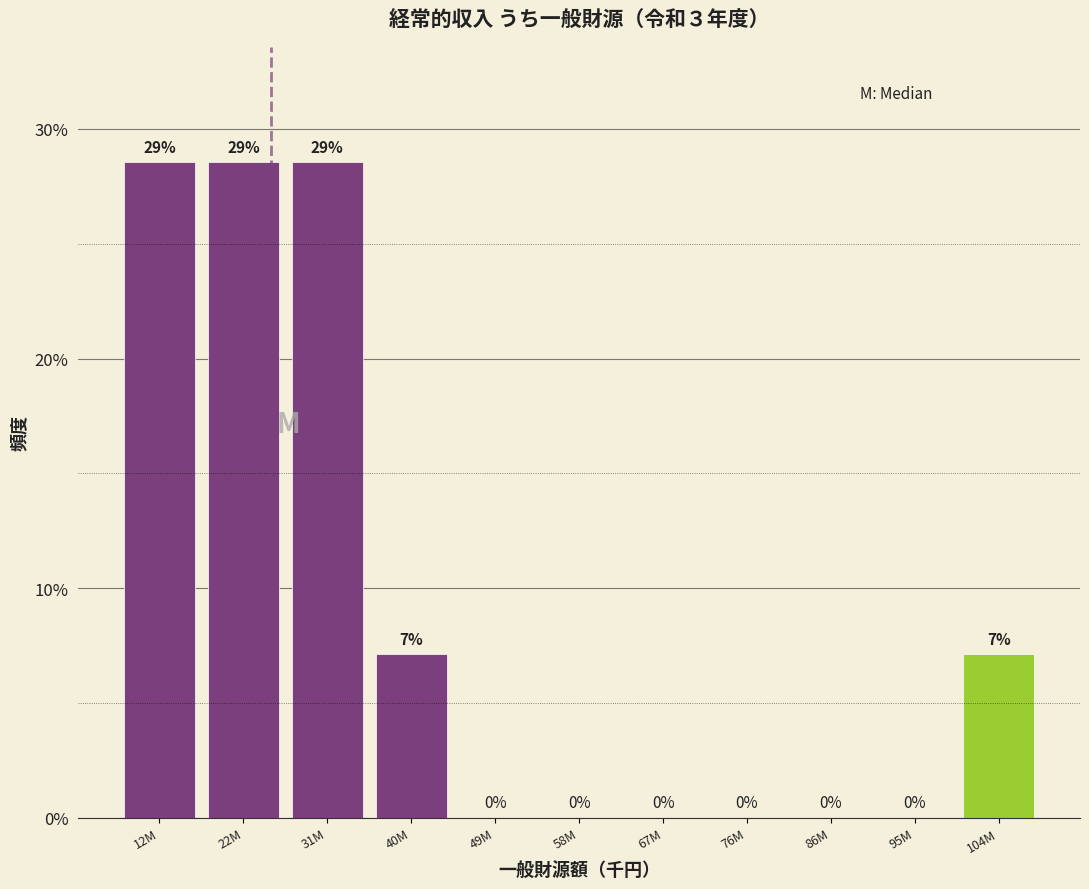

The value at 22M is 16.2. True or false?

False